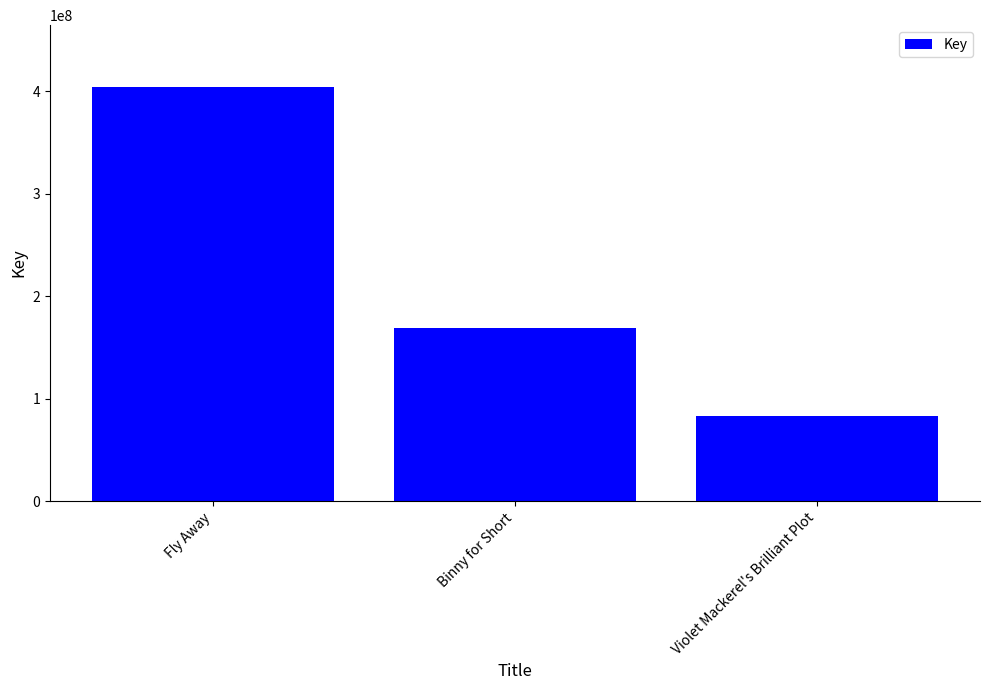

What is the label of the 1st bar from the left?

Fly Away